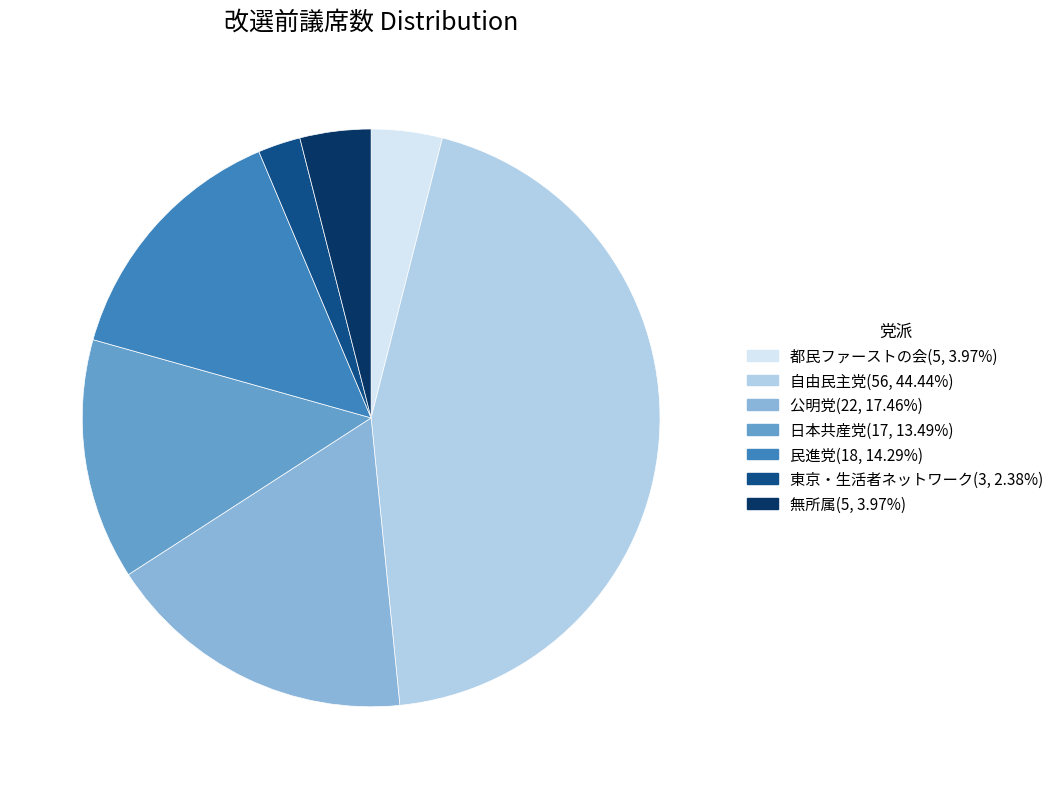

Does any single category account for the majority?

No